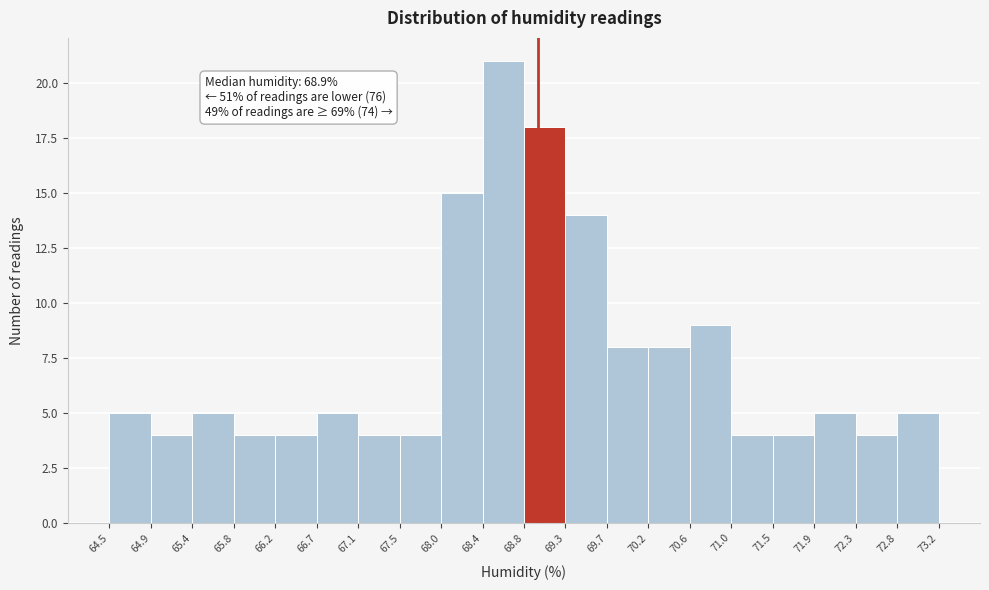

Over which range of the x-axis is the bar tallest?

68.4 to 68.8